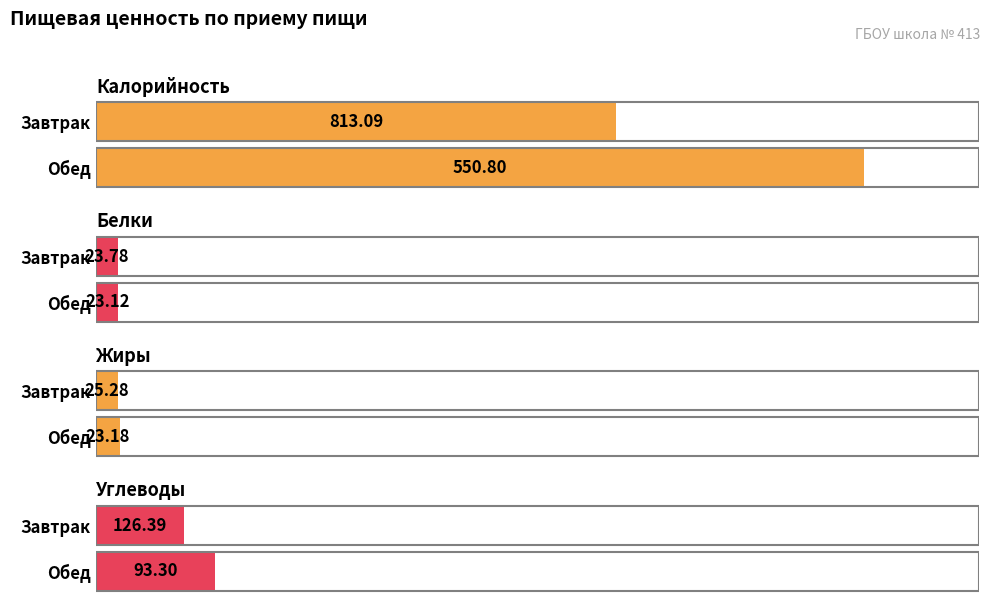

Is the value of Углеводы at Обед greater than the value of Калорийность at Завтрак?

No